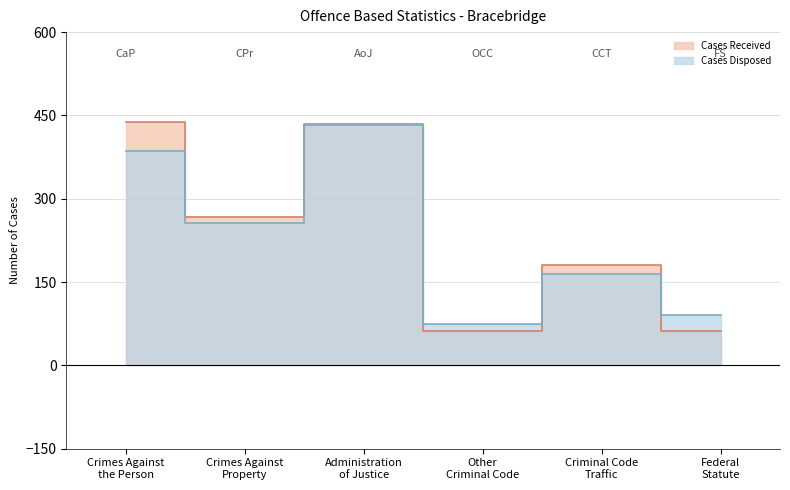

Which series changed the most between Crimes Against
Property and Other
Criminal Code?

Cases Received